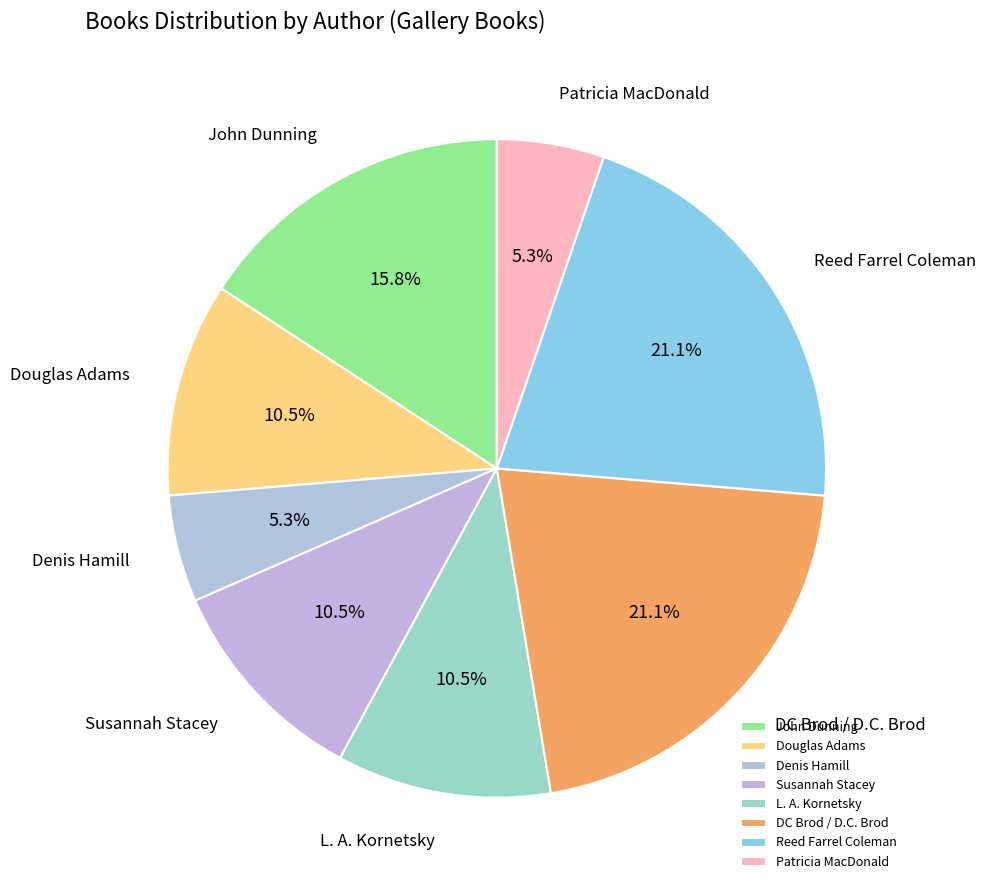

Between L. A. Kornetsky and Patricia MacDonald, which is larger?

L. A. Kornetsky